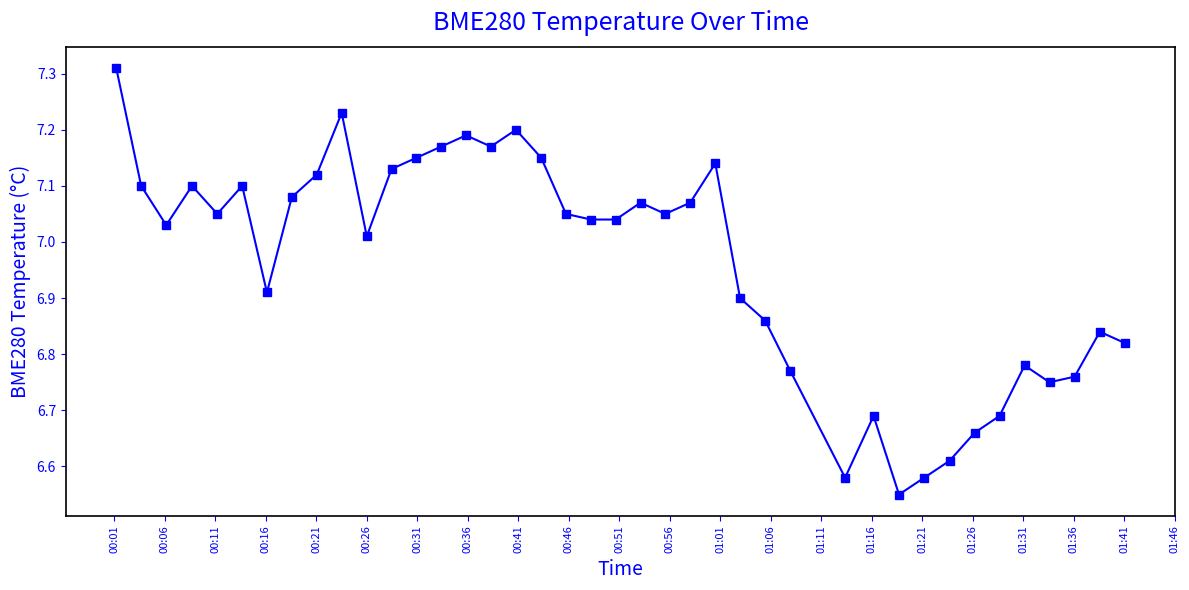

True or false: the data has more than 2 interior local peaks.

True